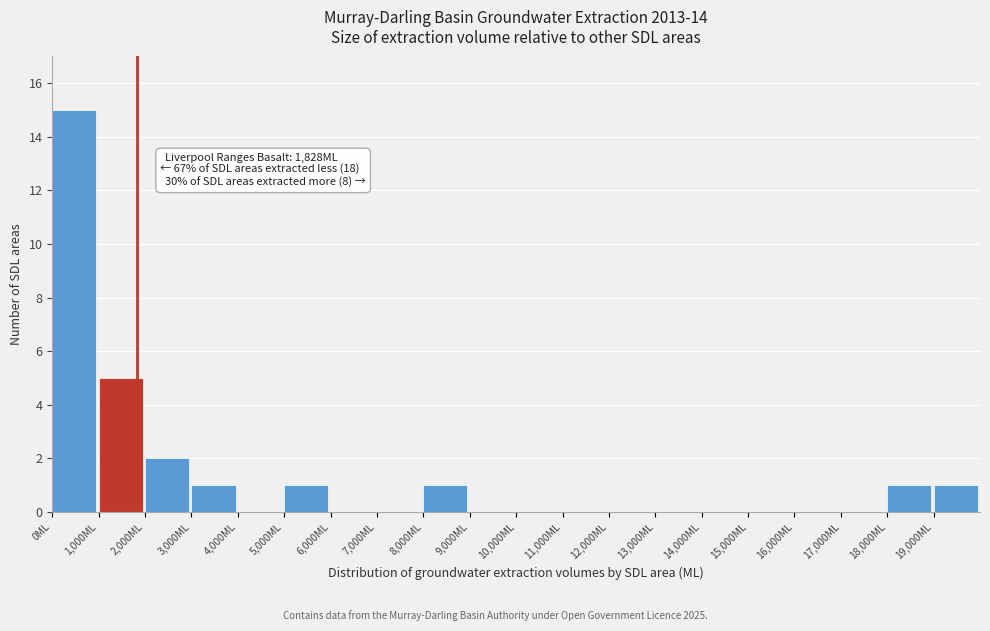

Which range on the x-axis has the tallest bar?

0 to 1000